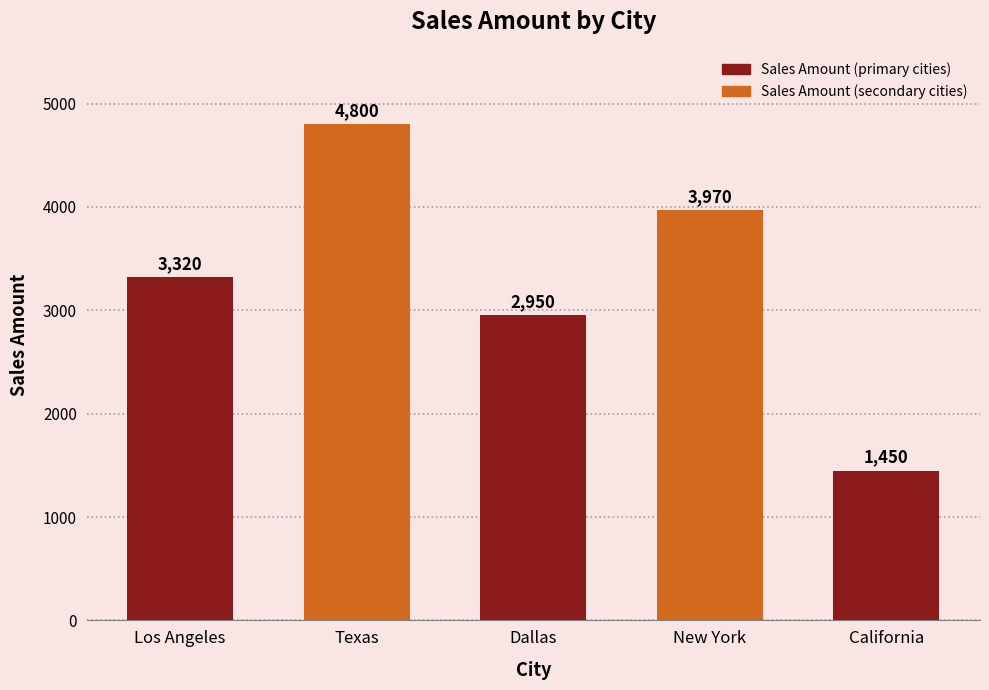

What is the label of the 3rd bar from the left?

Dallas